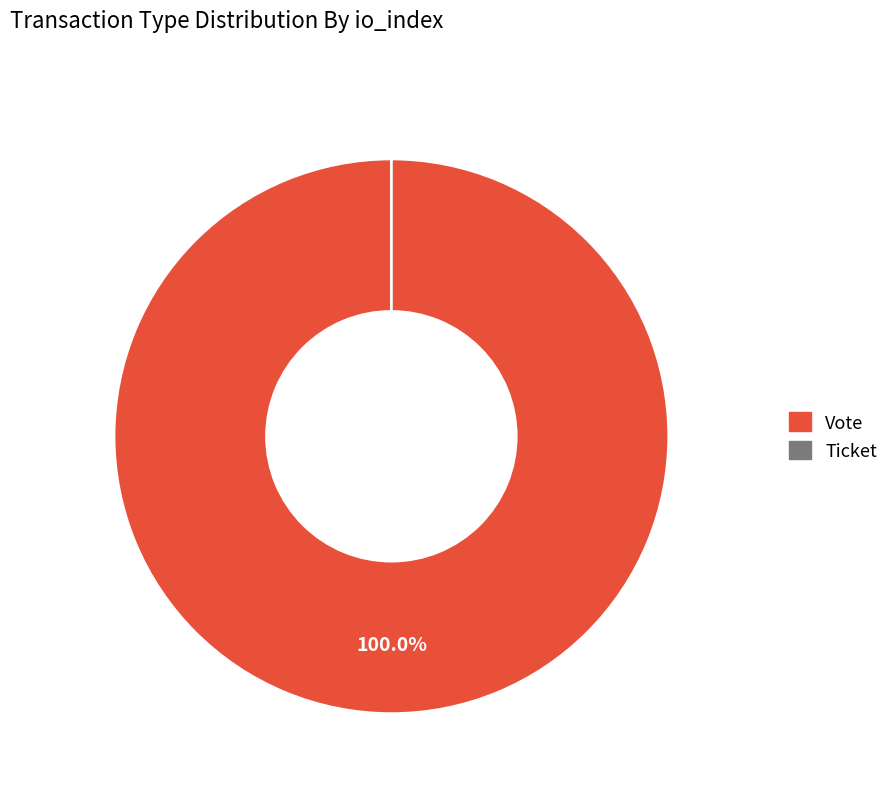

Which has a higher value, Vote or Ticket?

Vote